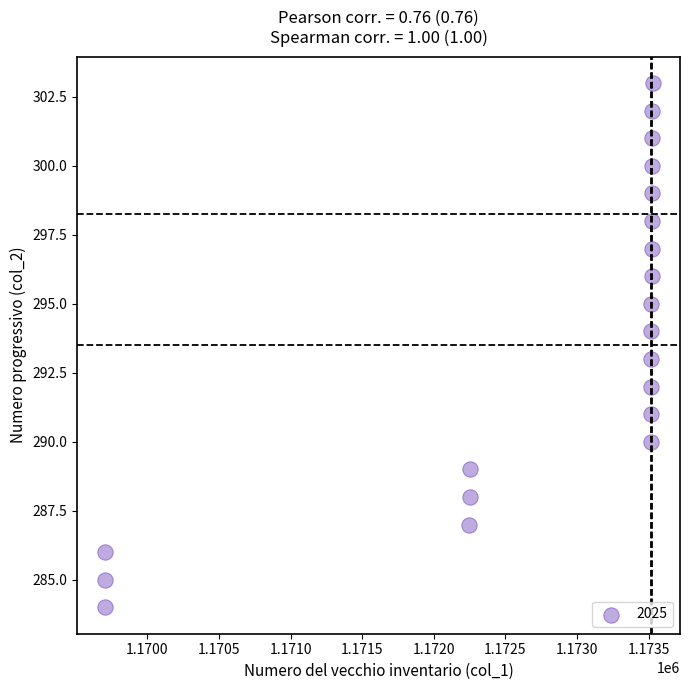

What is the range of Y values (max minus min)?

19